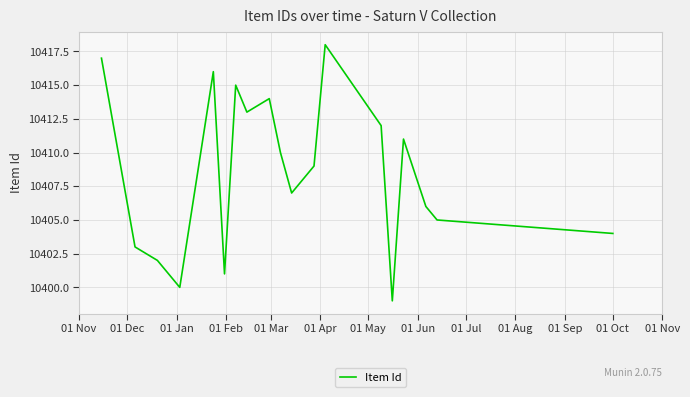

What is the minimum value shown in the chart?

10399